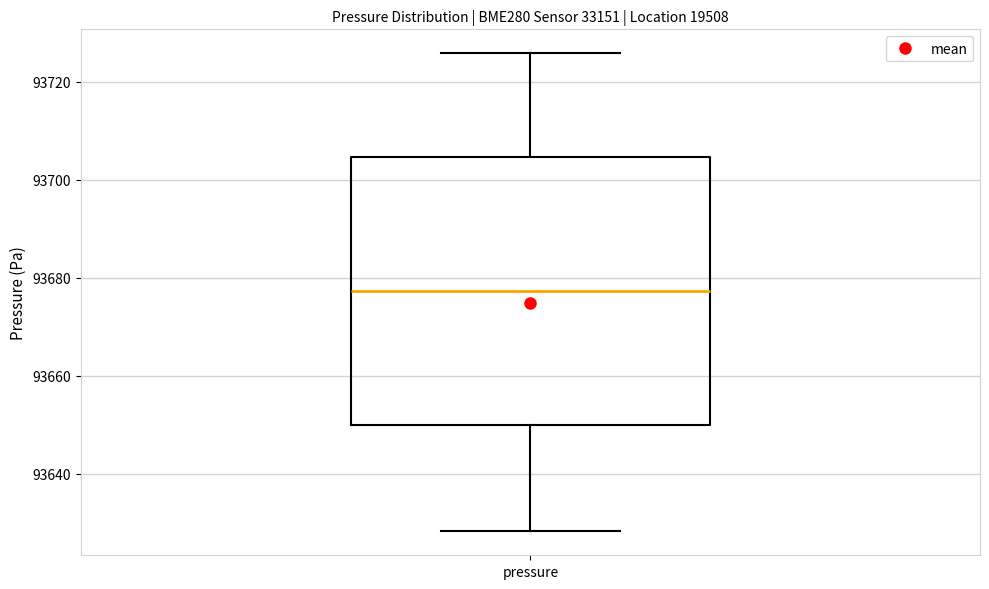

Transcribe this box plot: give where the median line is, the range the box spans, and where the two whiskers end, as read against the y-axis. The values are not printed on the chart, so give them approximately, as read against the axis.

median 93678, box 93650 to 93704, whiskers 93628 to 93726